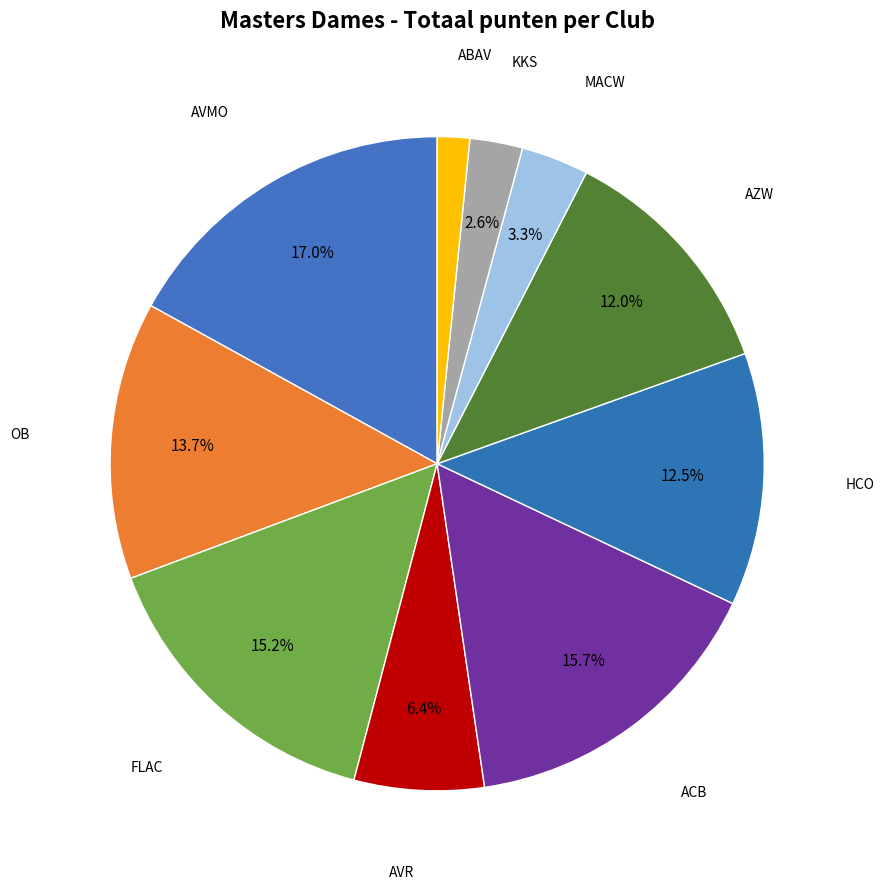

Does any single category account for the majority?

No